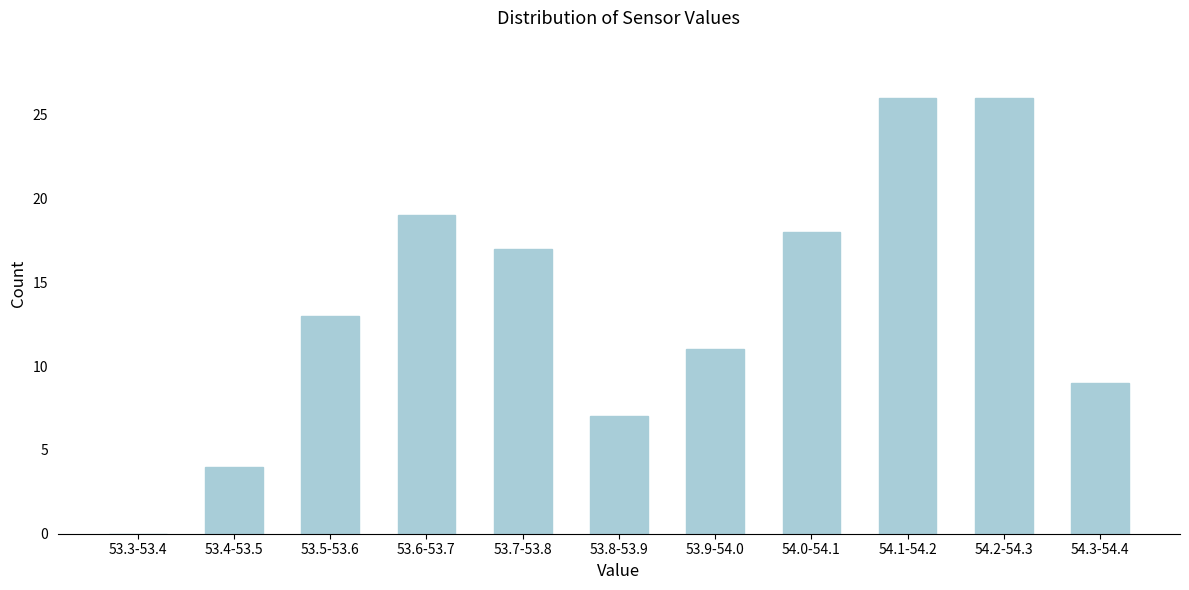

Reading left to right, what are all the values shown in this chart?

53.3-53.4=0	53.4-53.5=4	53.5-53.6=13	53.6-53.7=19	53.7-53.8=17	53.8-53.9=7	53.9-54.0=11	54.0-54.1=18	54.1-54.2=26	54.2-54.3=26	54.3-54.4=9